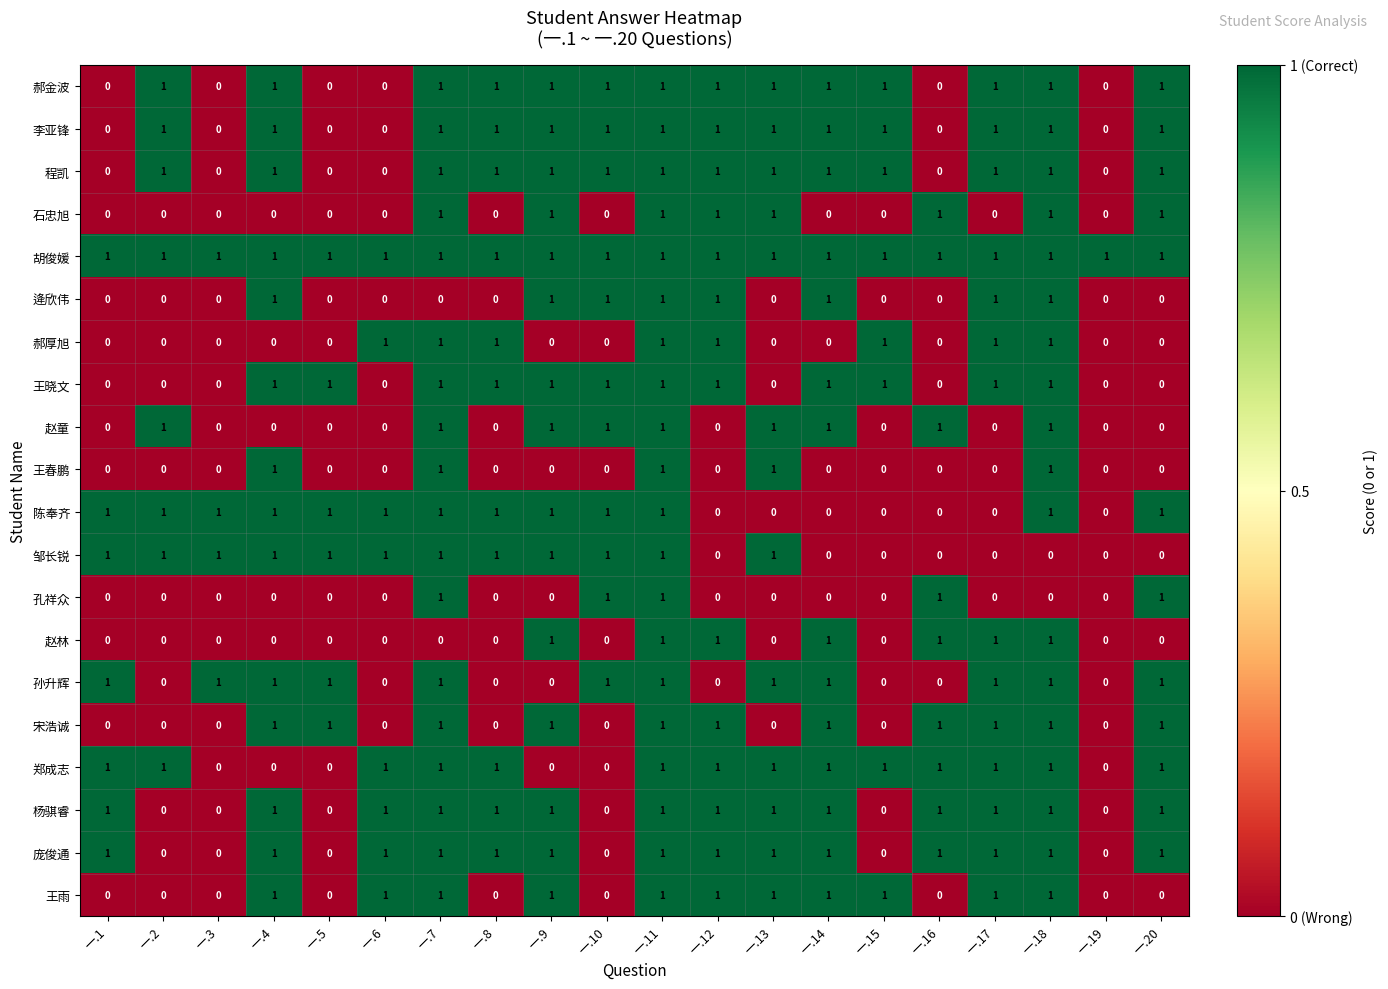

How many 逄欣伟 values are between 0 and 1?

20